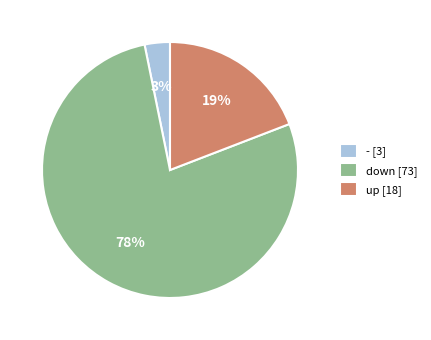

How many segments does this pie chart have?

3